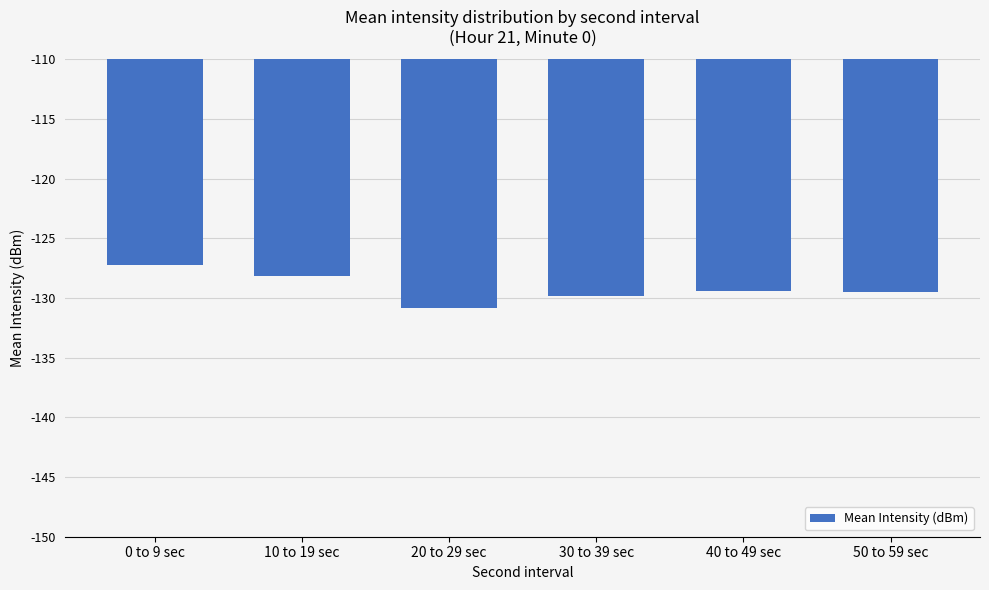

How many bars are there in total?

6